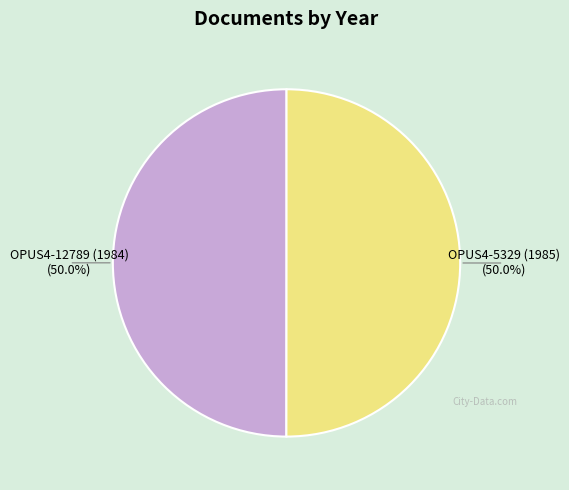

How many segments does this pie chart have?

2